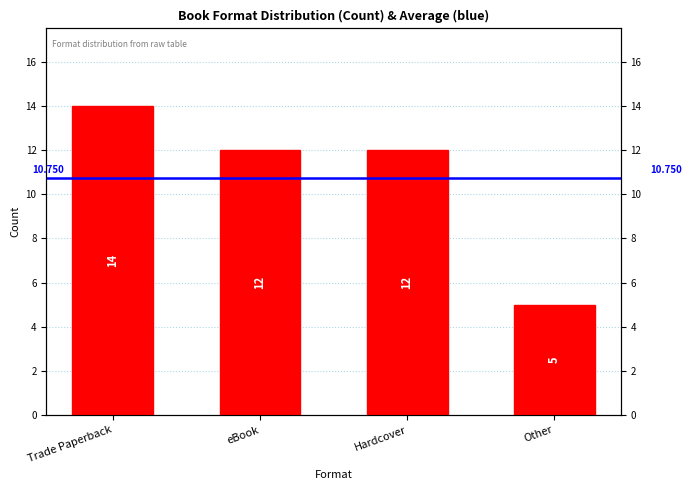

What is the label of the 2nd bar from the right?

Hardcover